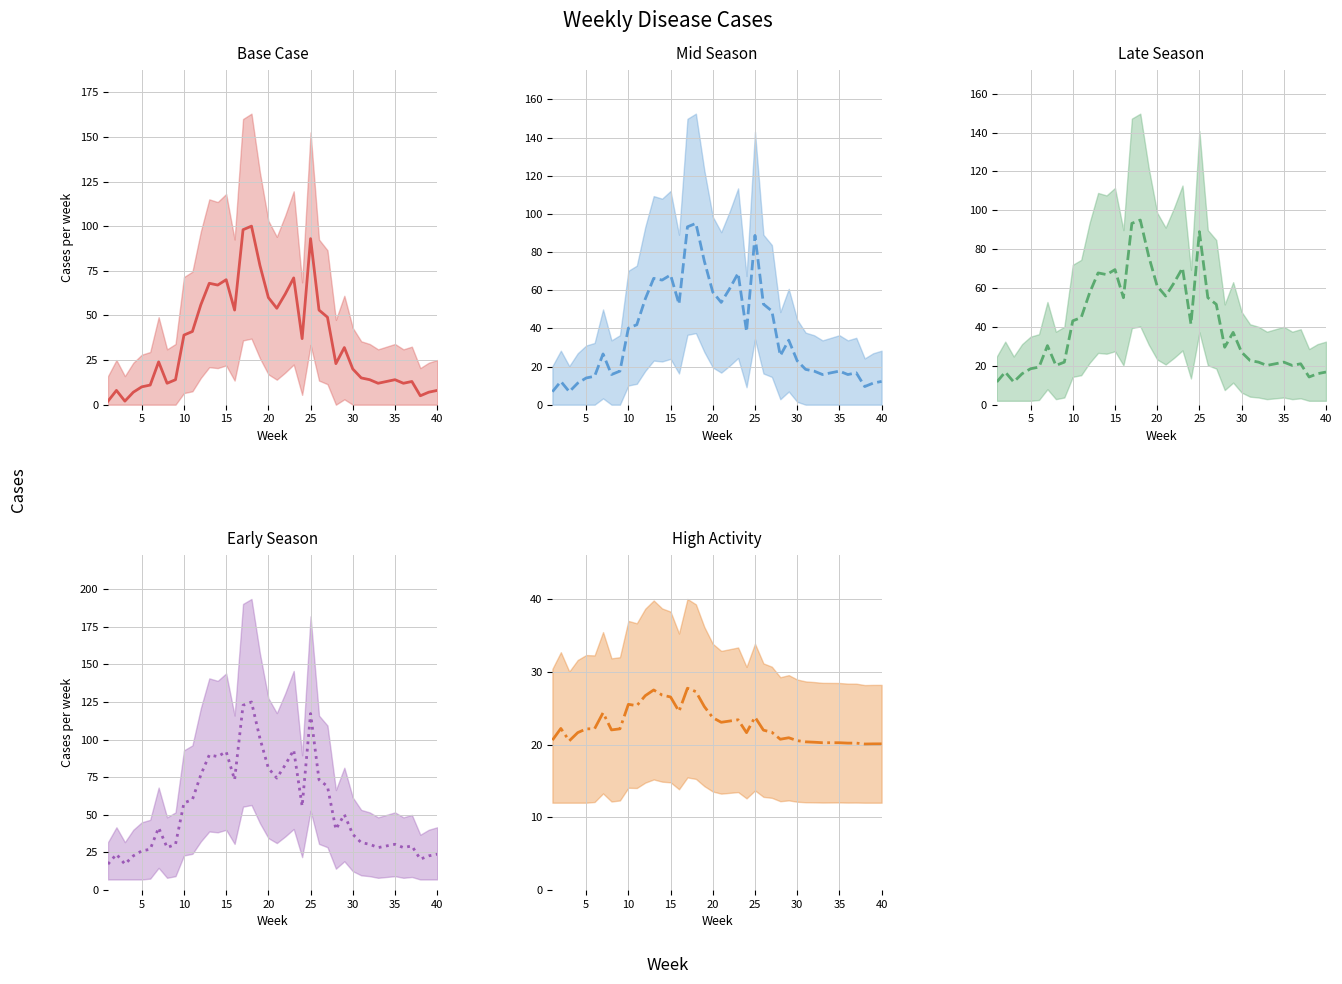

The Mid Season mean series shows 15.8 at 35. True or false?

True